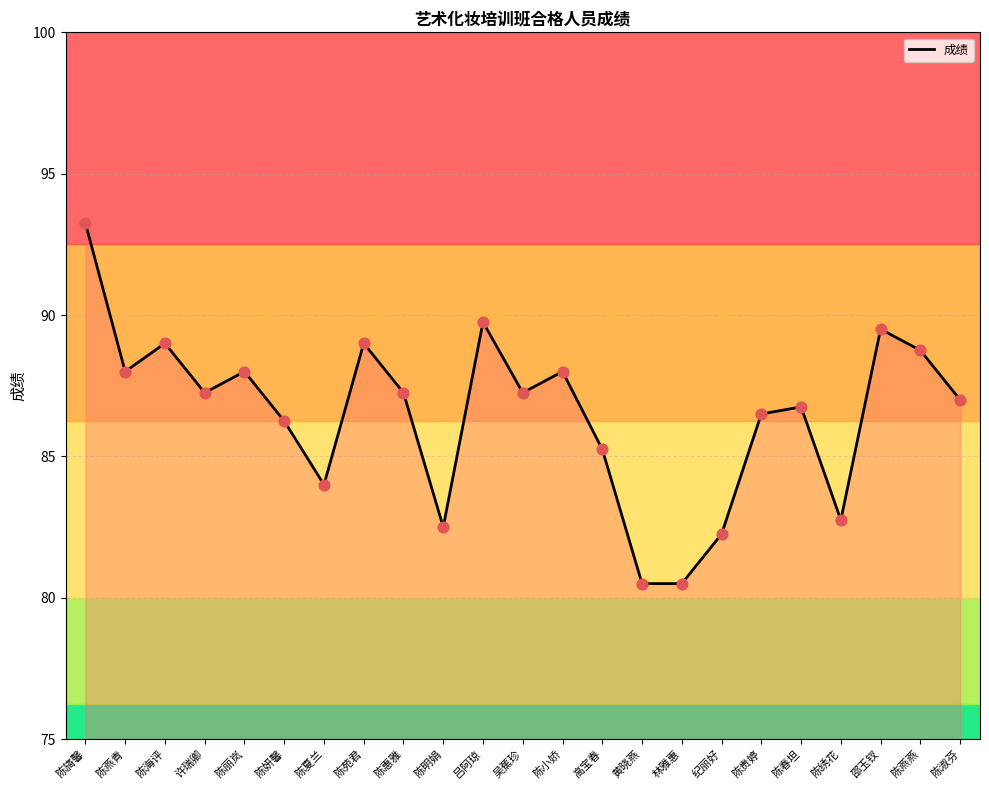

What is the change in value from 许瑞卿 to 陈春坦?

-0.5